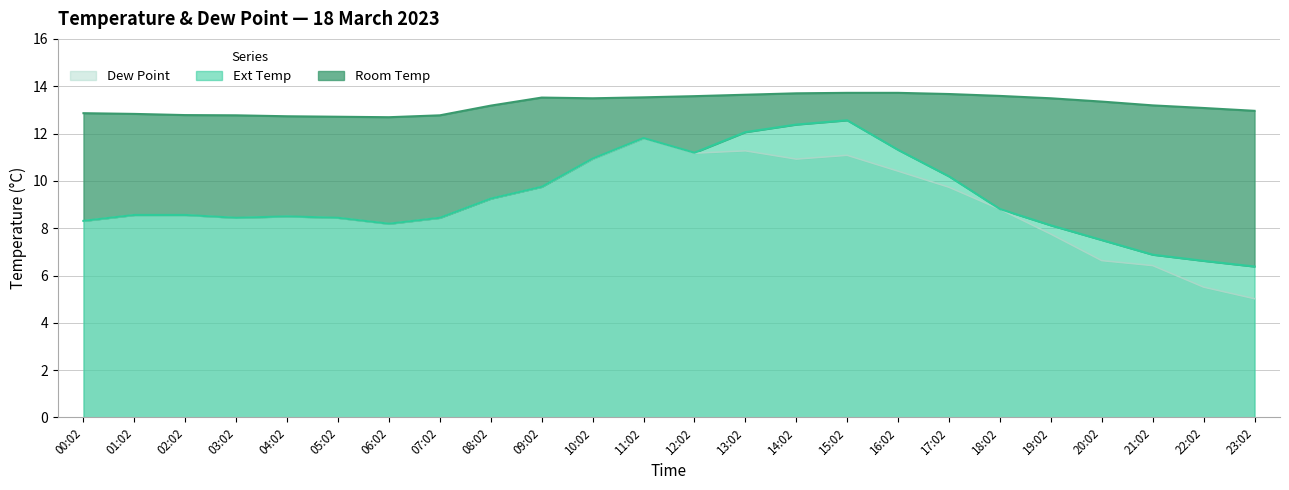

True or false: Room Temp has a value of 13.3 at 20:02.

True